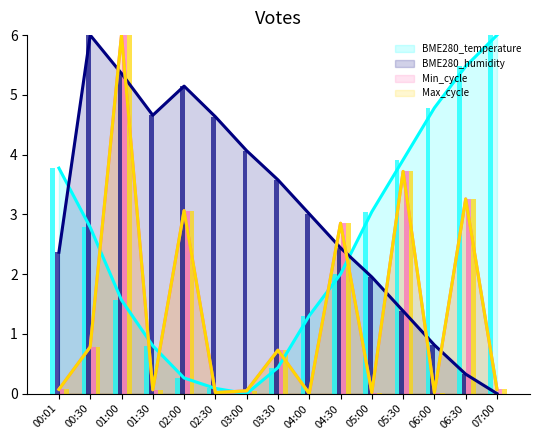

What is the average value of the Max_cycle series?

1.4